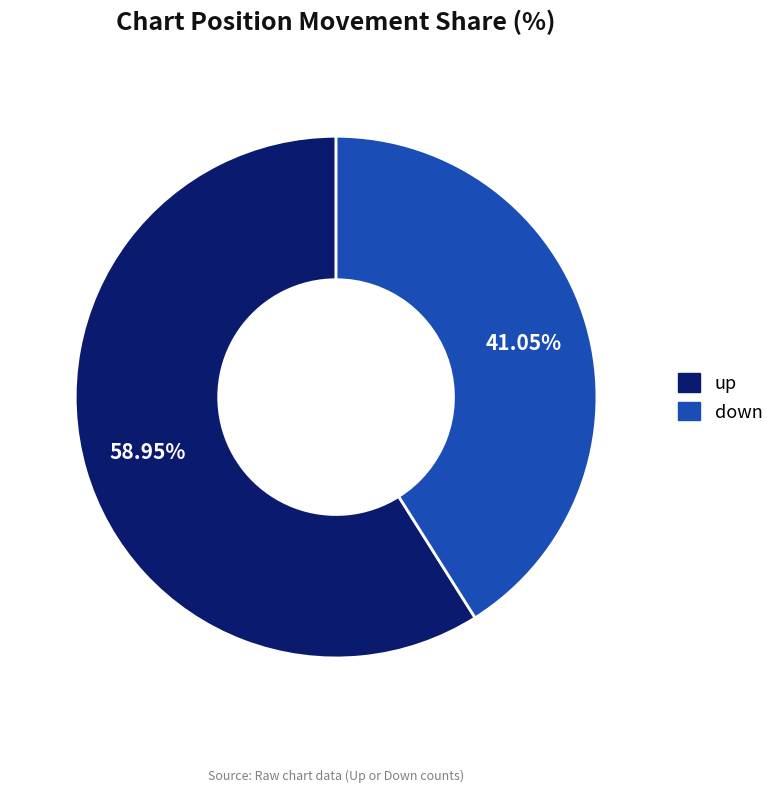

The up slice represents 47% of the pie. True or false?

False